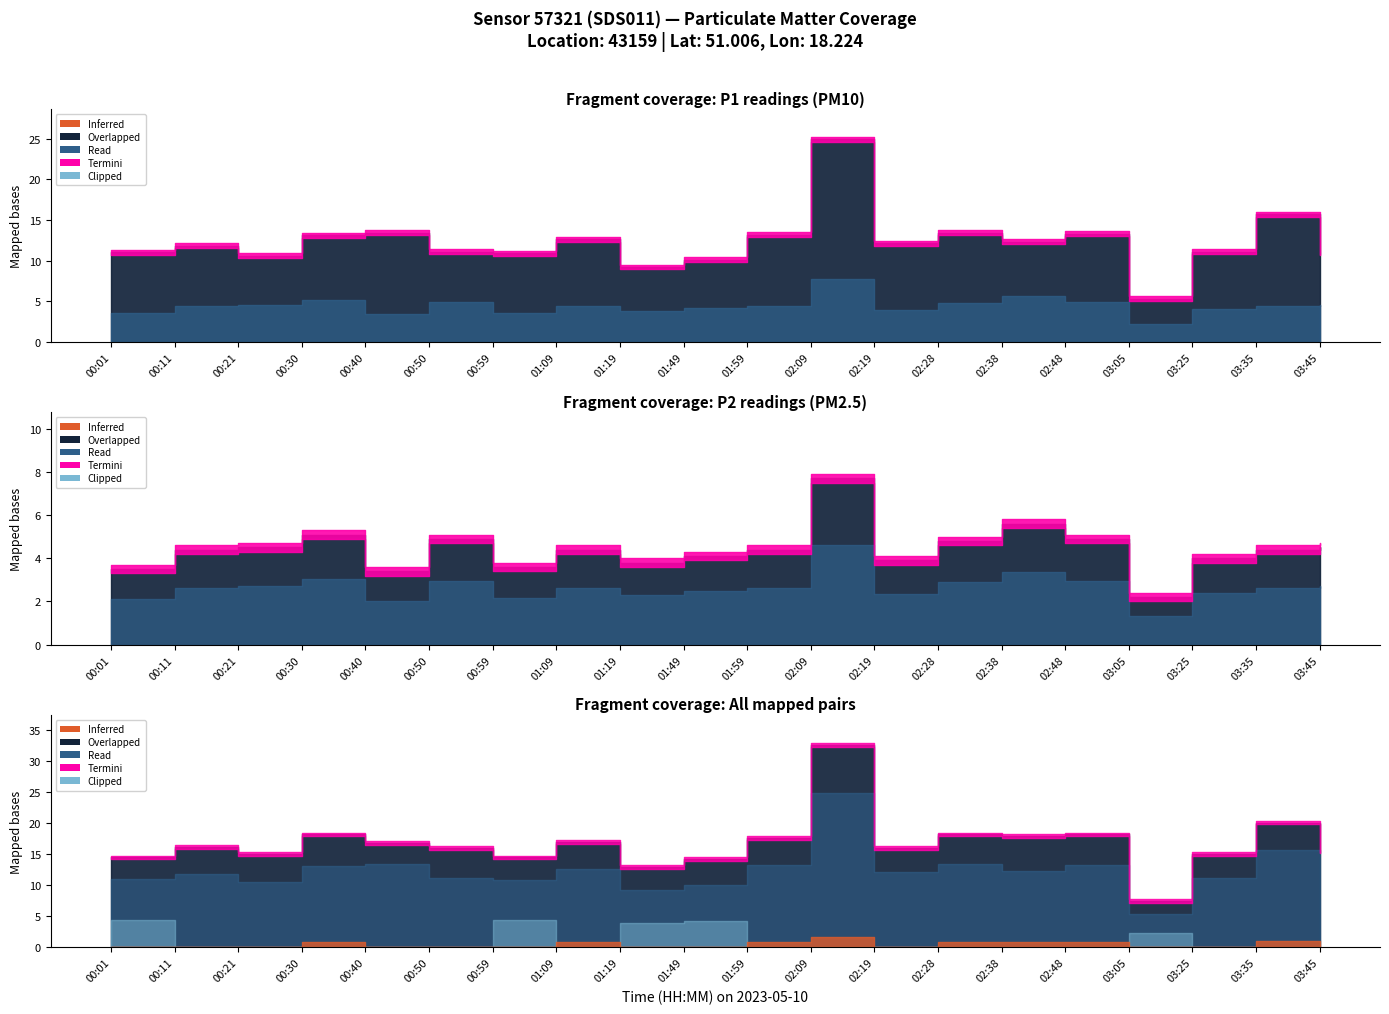

How many values in the P1 series exceed 12?

10